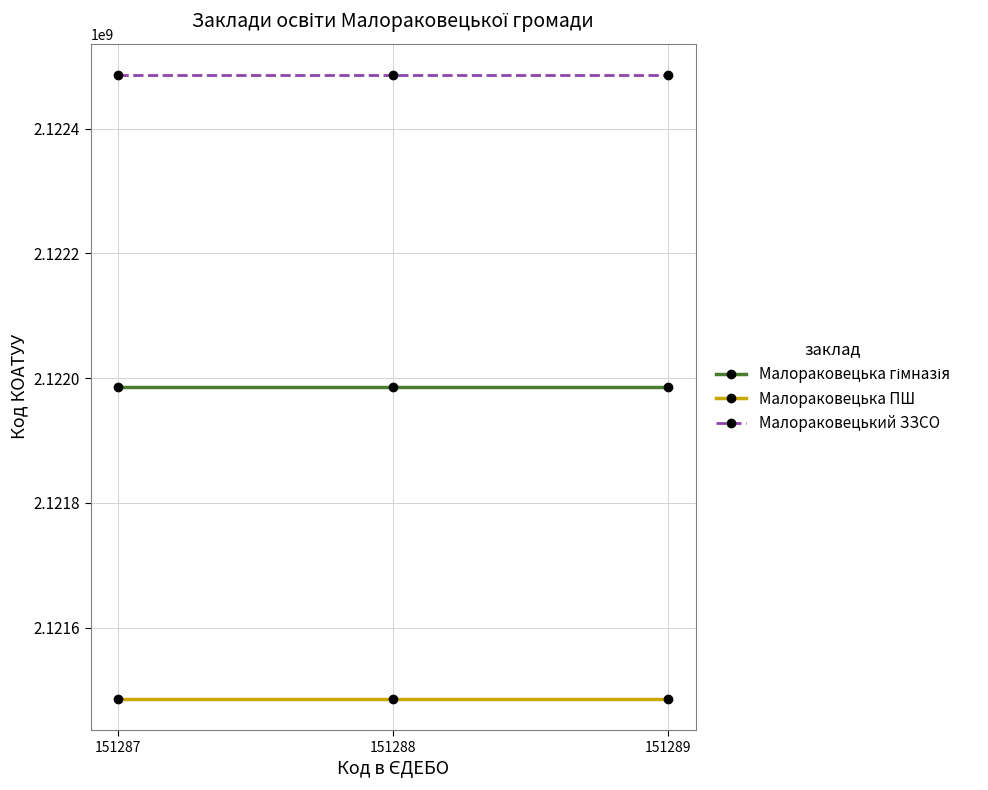

What is the total value across all series at 151289?

6365958003